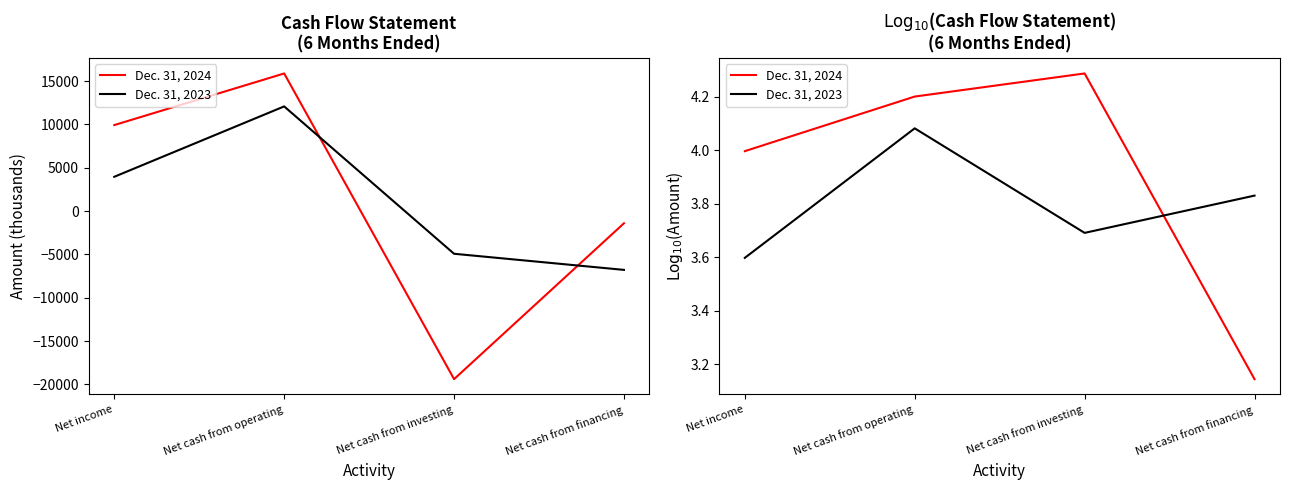

In Dec. 31, 2023, how many points are higher than both neighbors (excluding endpoints)?

1